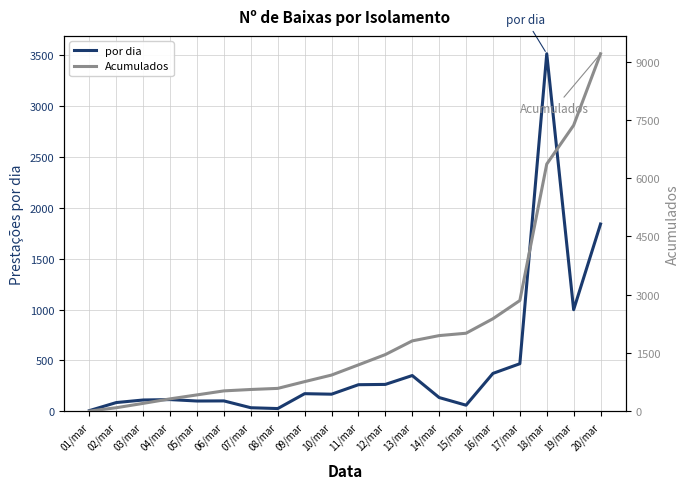

What is the difference between the por dia values at 11/mar and 15/mar?

201